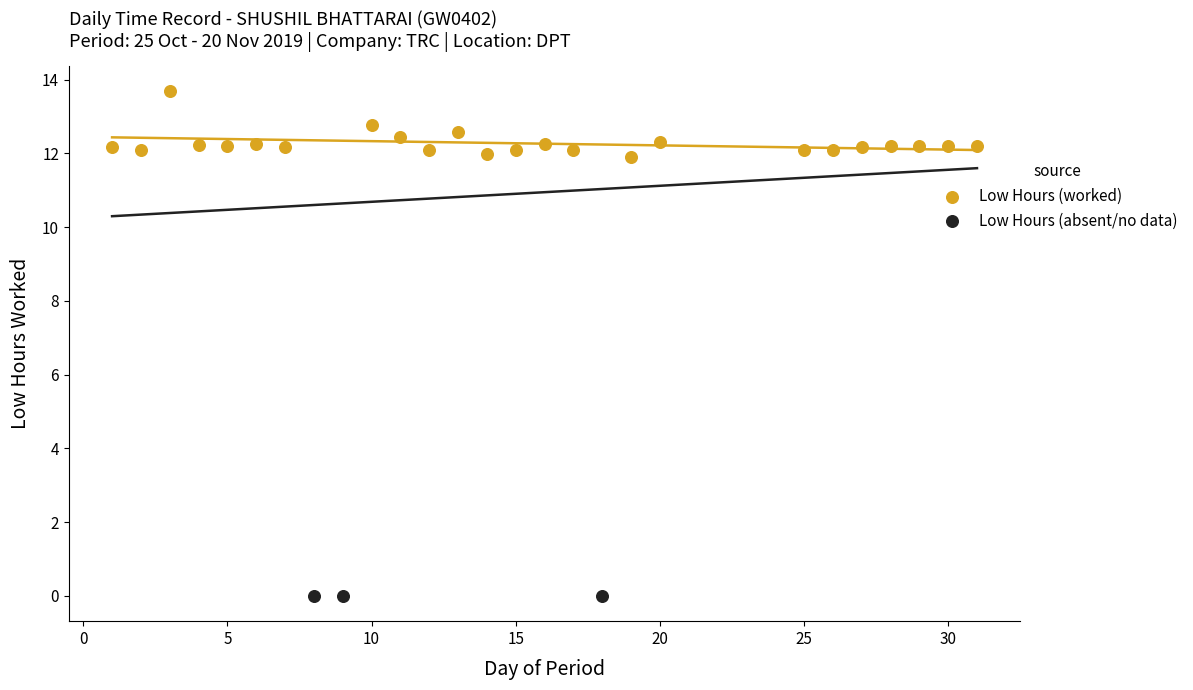

Which series contains the lowest Y value?

Low Hours (absent/no data)